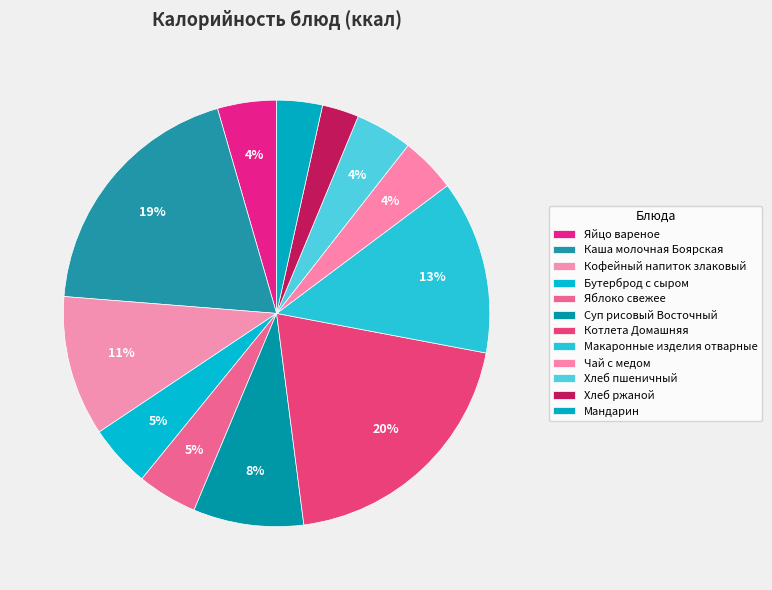

To the nearest percent, what is the difference between the largest and smallest slice percentages?

17%